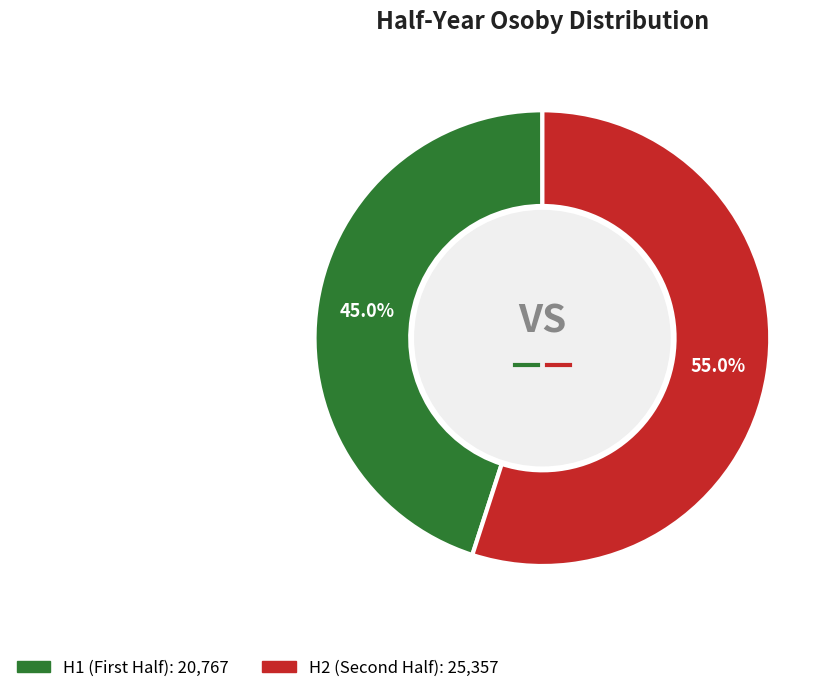

Is there a majority slice in this chart?

Yes